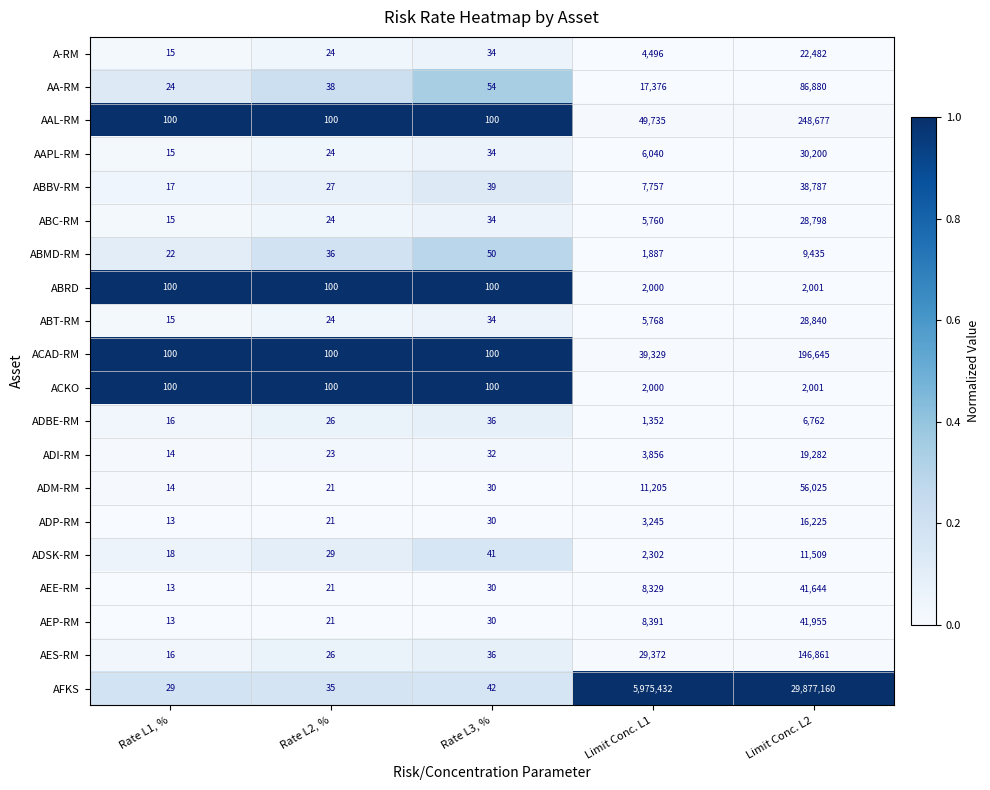

At which category is the sum across all series the highest?

Limit Conc. L2